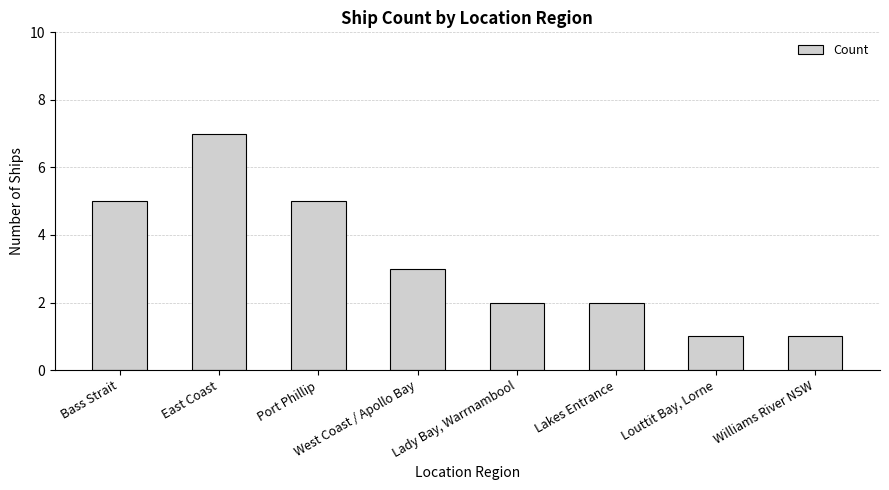

What is the maximum value shown in the chart?

7